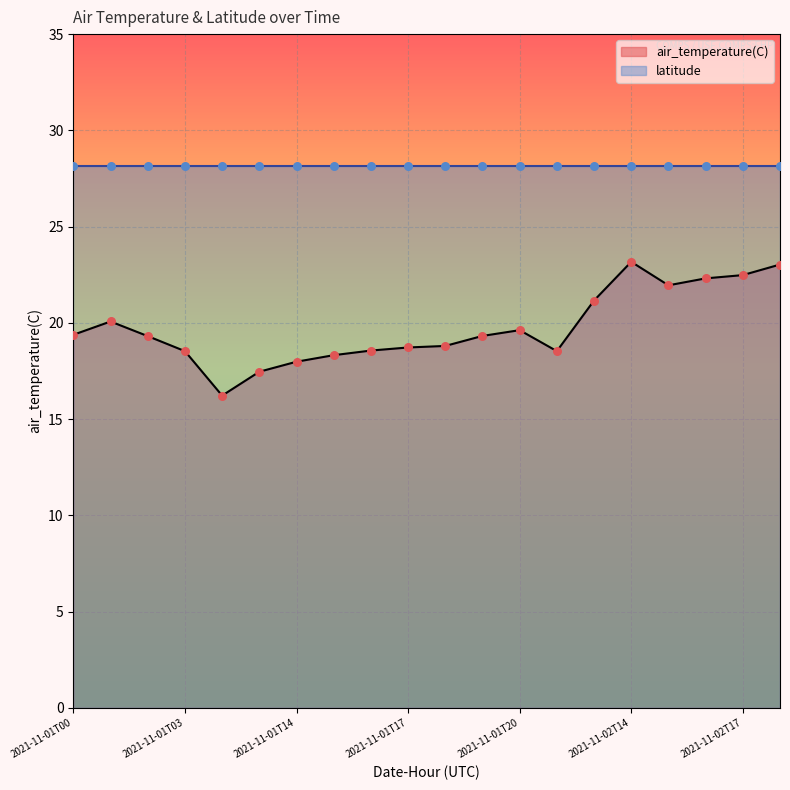

Approximately how many times larger is the value at 2021-11-01T16 compared to 2021-11-01T15?

1.0